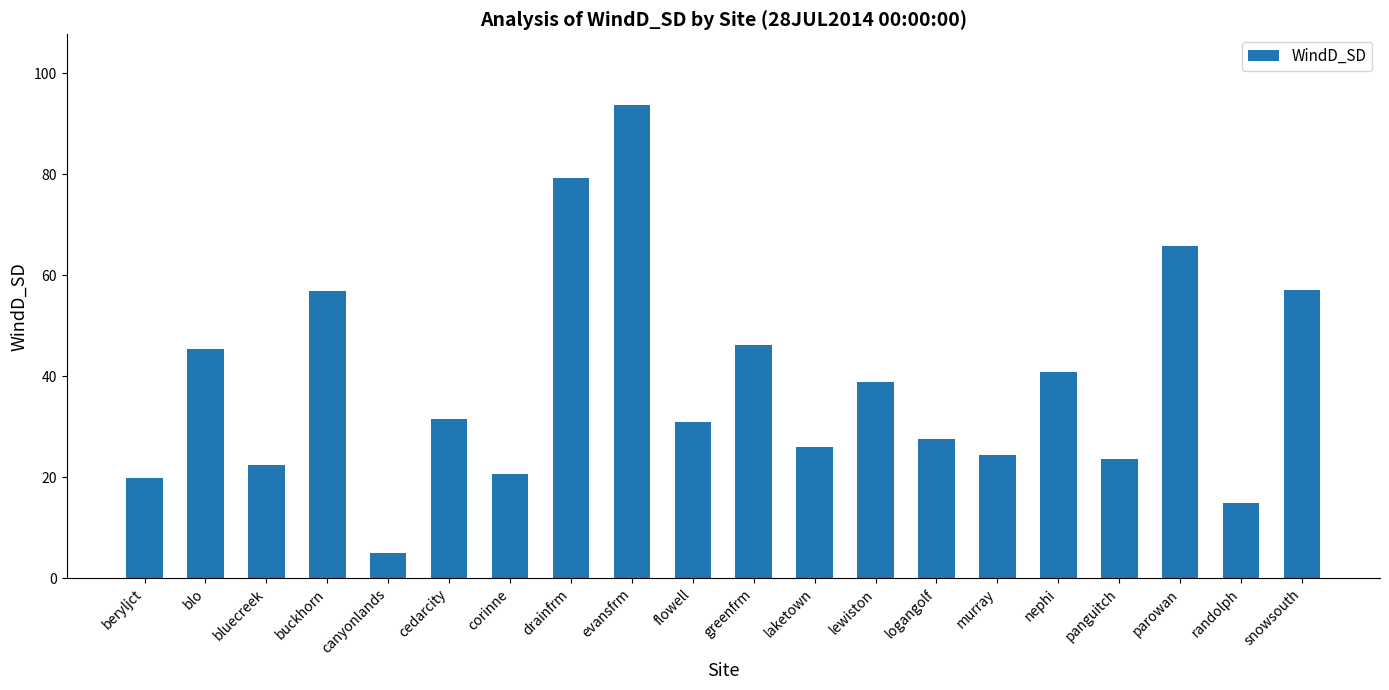

Approximately how many times larger is the value at greenfrm compared to drainfrm?

0.6